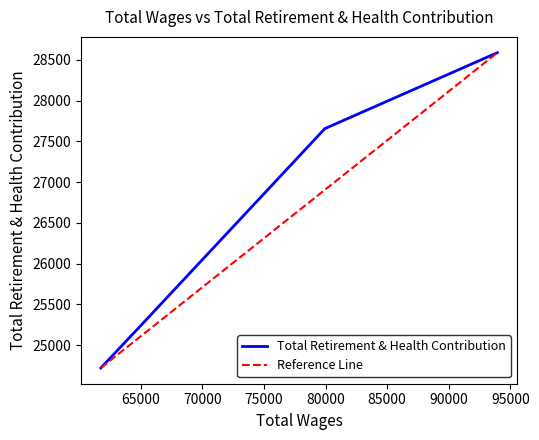

How many data points does each series have?

4